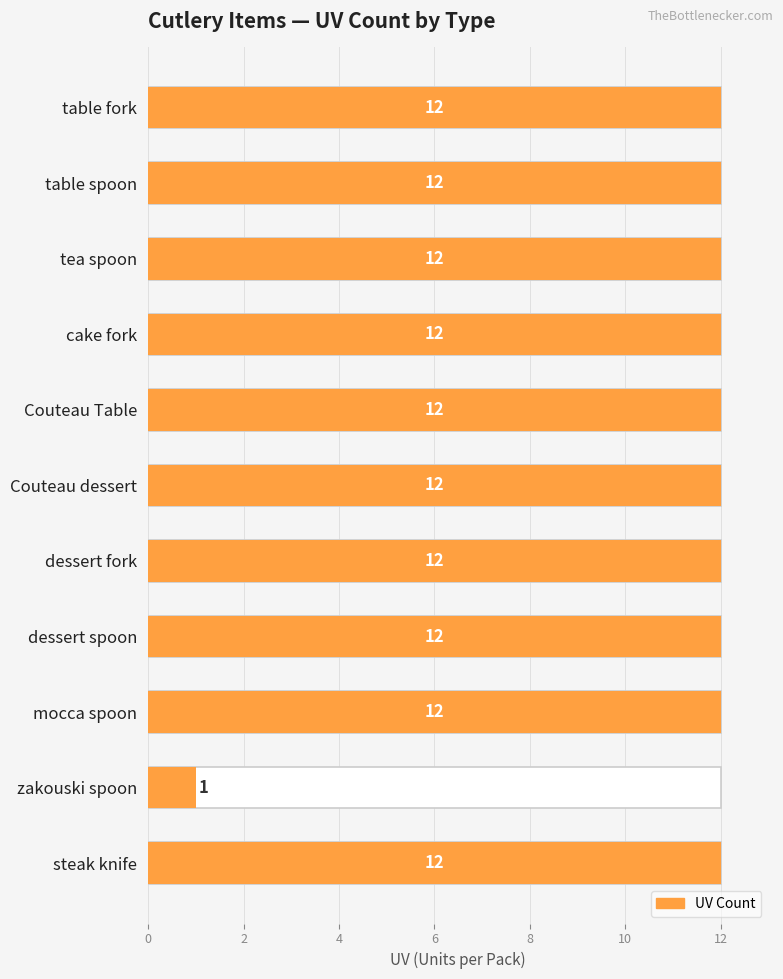

What is the sum of the values at table fork and tea spoon?

24